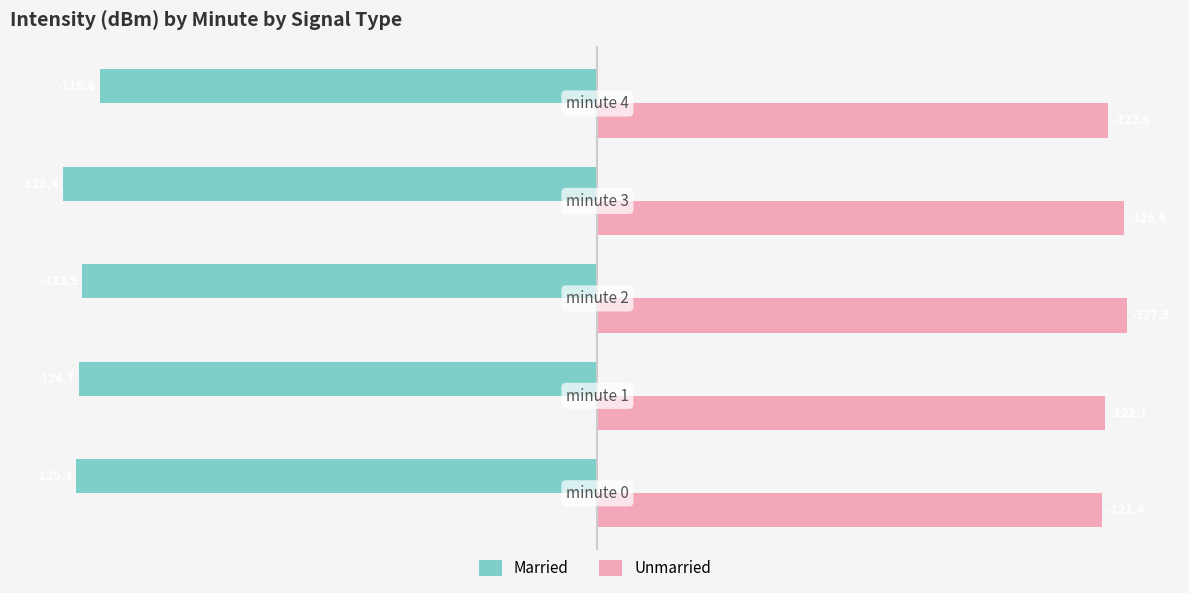

What is the minimum value shown in the chart?

-128.4